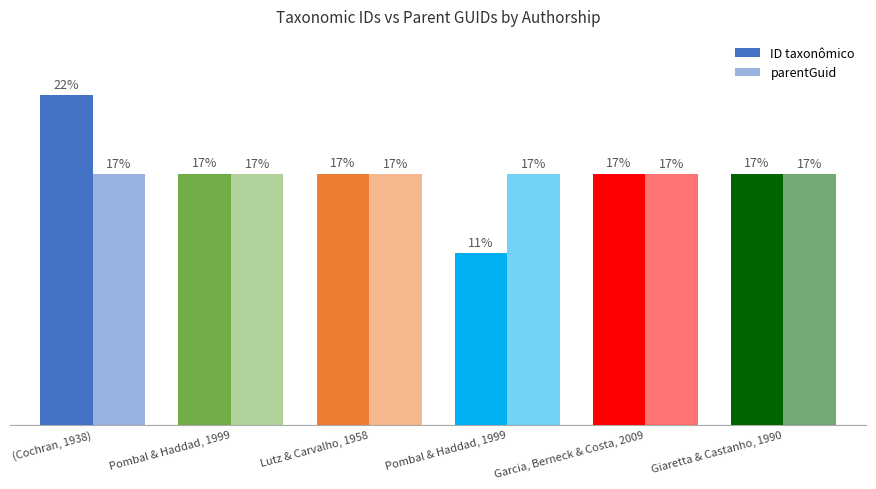

True or false: parentGuid has a value of 5.2 at Pombal & Haddad, 1999.

False